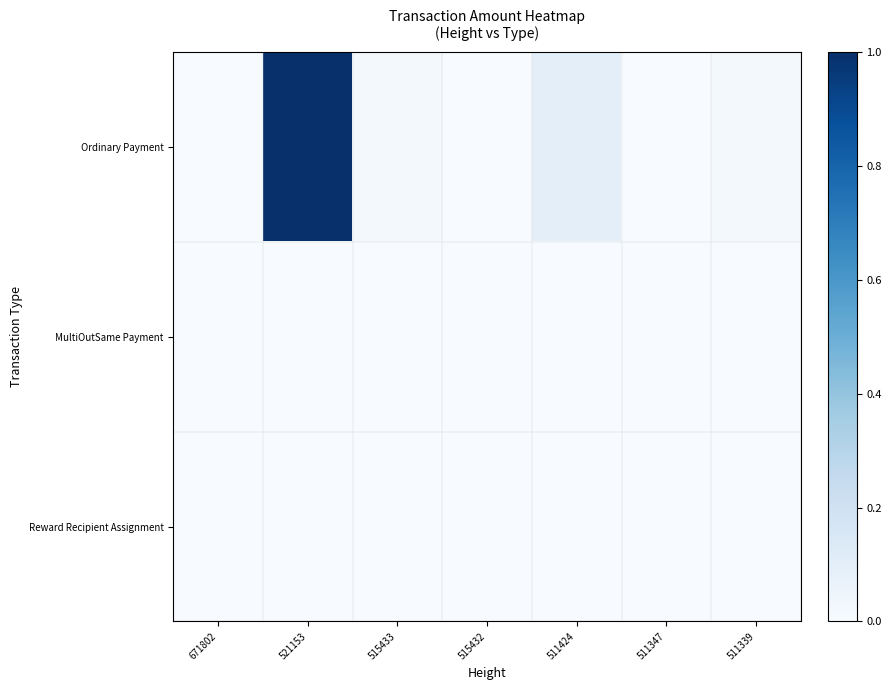

Reading left to right, what are all the values shown in this chart?

Ordinary Payment: 671802=0.0	521153=1.0	515433=0.0	515432=0.0	511424=0.1	511347=0.0	511339=0.0
MultiOutSame Payment: 671802=0.0	521153=0.0	515433=0.0	515432=0.0	511424=0.0	511347=0.0	511339=0.0
Reward Recipient Assignment: 671802=0.0	521153=0.0	515433=0.0	515432=0.0	511424=0.0	511347=0.0	511339=0.0